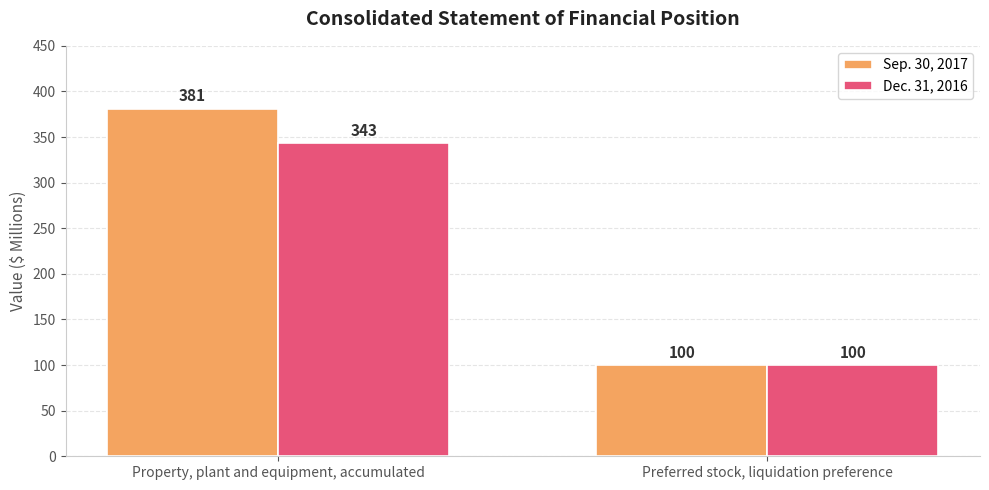

What is the maximum value for Sep. 30, 2017?

381